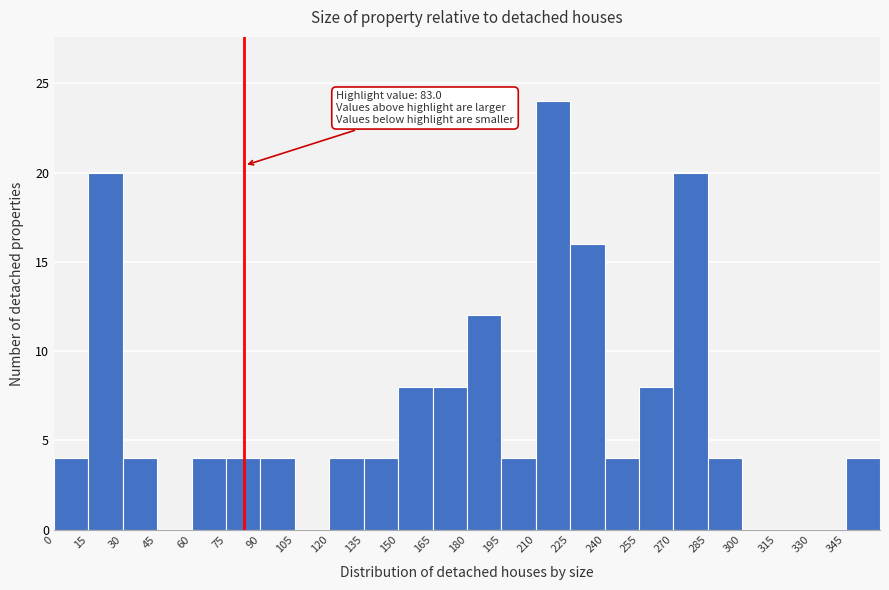

Which range on the x-axis has the tallest bar?

210 to 225